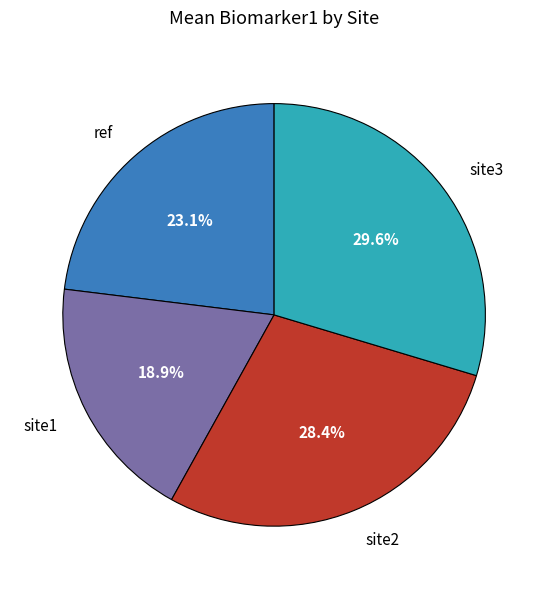

Does any single category account for the majority?

No